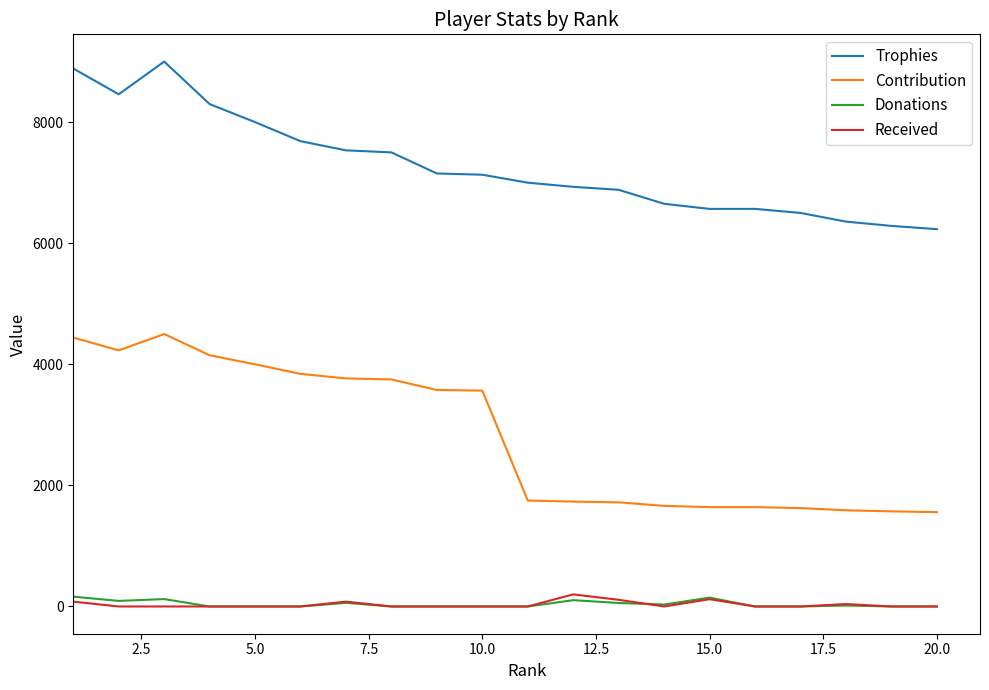

True or false: Trophies and Donations intersect in this chart.

False